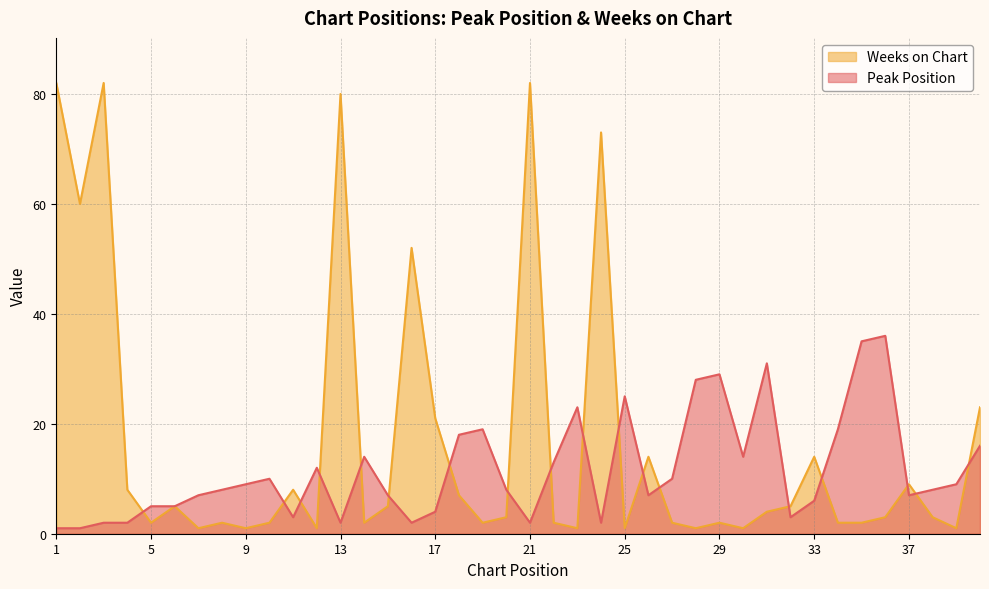

Reading left to right, extract all data points from this chart.

Peak Position: 1=1	2=1	3=2	4=2	5=5	6=5	7=7	8=8	9=9	10=10	11=3	12=12	13=2	14=14	15=7	16=2	17=4	18=18	19=19	20=8	21=2	22=13	23=23	24=2	25=25	26=7	27=10	28=28	29=29	30=14	31=31	32=3	33=6	34=19	35=35	36=36	37=7	38=8	39=9	40=16
Weeks on Chart: 1=82	2=60	3=82	4=8	5=2	6=5	7=1	8=2	9=1	10=2	11=8	12=1	13=80	14=2	15=5	16=52	17=21	18=7	19=2	20=3	21=82	22=2	23=1	24=73	25=1	26=14	27=2	28=1	29=2	30=1	31=4	32=5	33=14	34=2	35=2	36=3	37=9	38=3	39=1	40=23